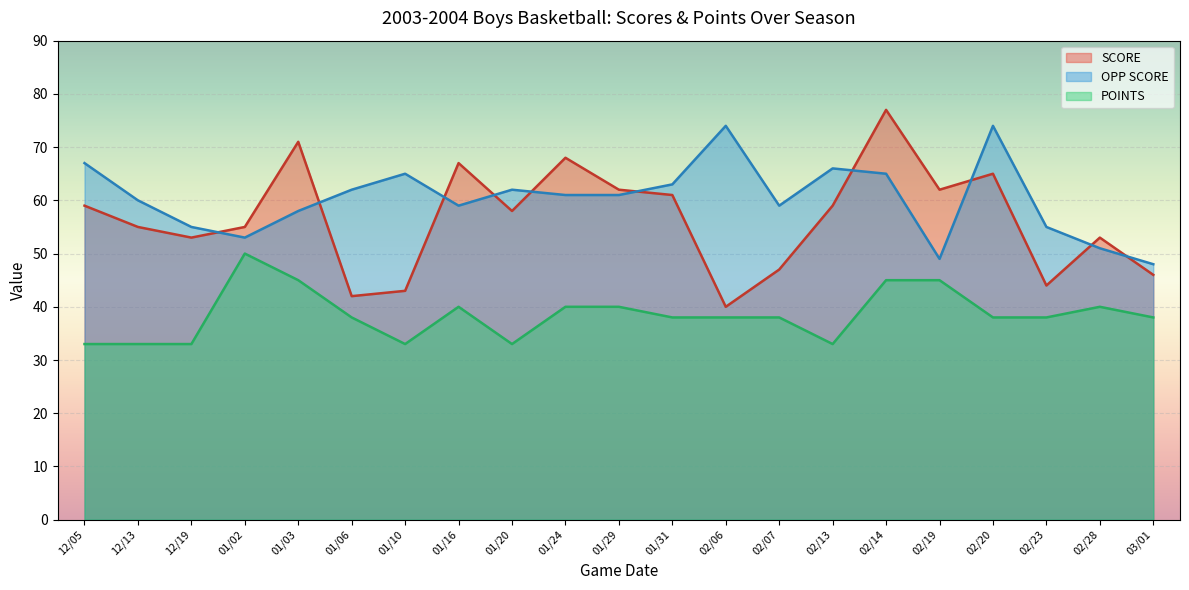

Is the value of SCORE at 01/06 greater than the value of POINTS at 12/13?

Yes